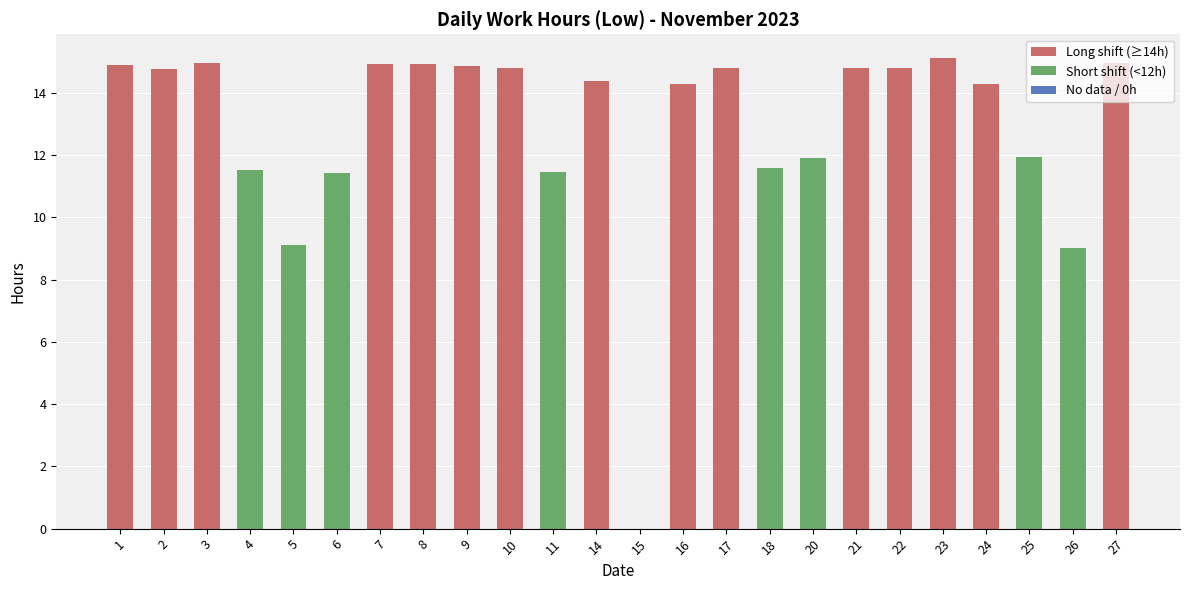

True or false: the data shows 11.9 at 25.

True